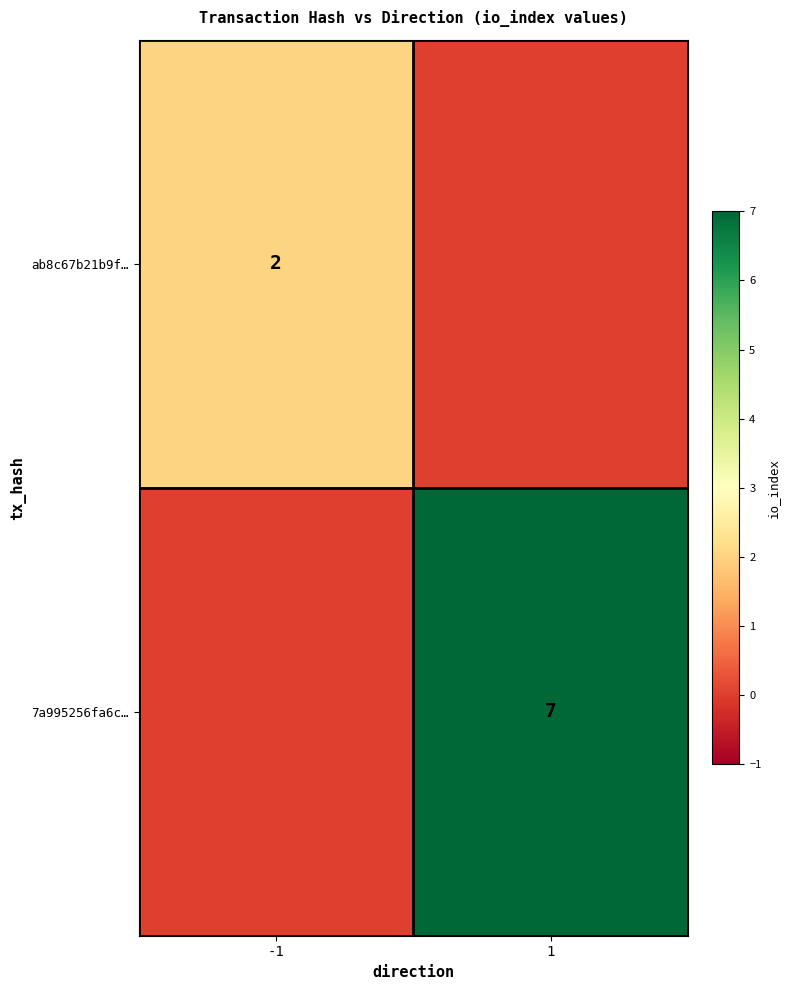

How many categories are shown in the chart?

2